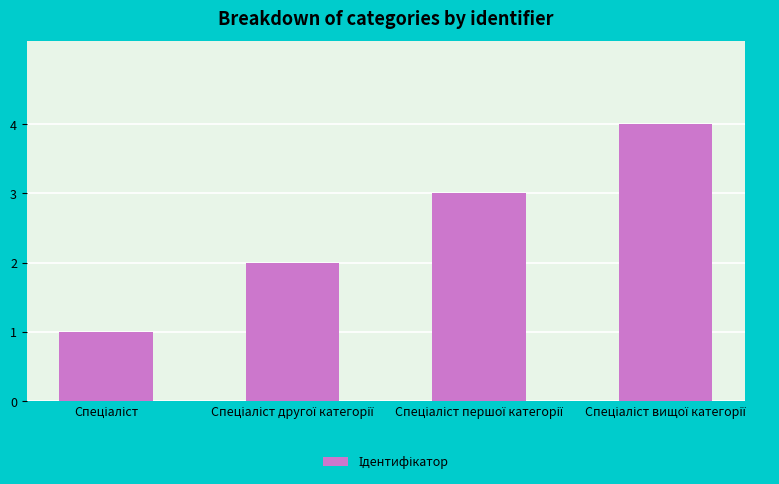

What is the greatest value displayed?

4